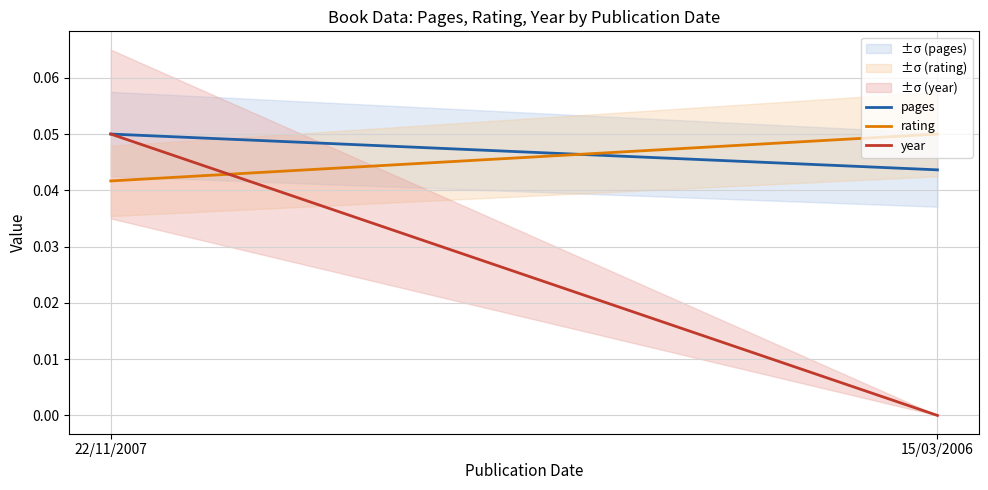

Rank the series at 15/03/2006 from highest to lowest value.

rating, pages, year